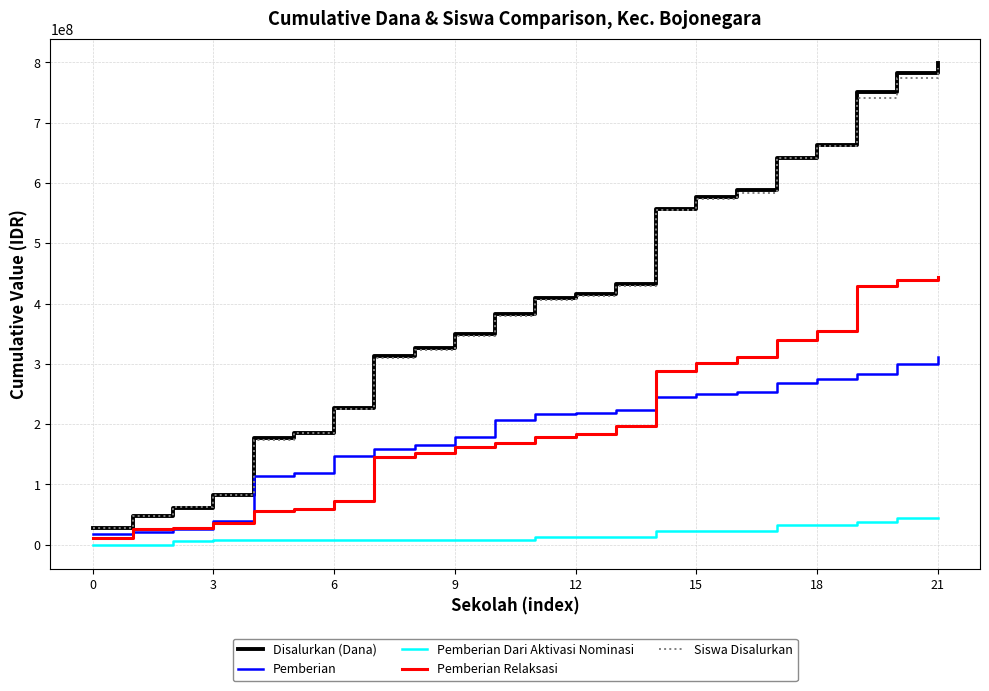

What is the difference between the maximum and minimum values in the Pemberian Dari Aktivasi Nominasi series?

44100000